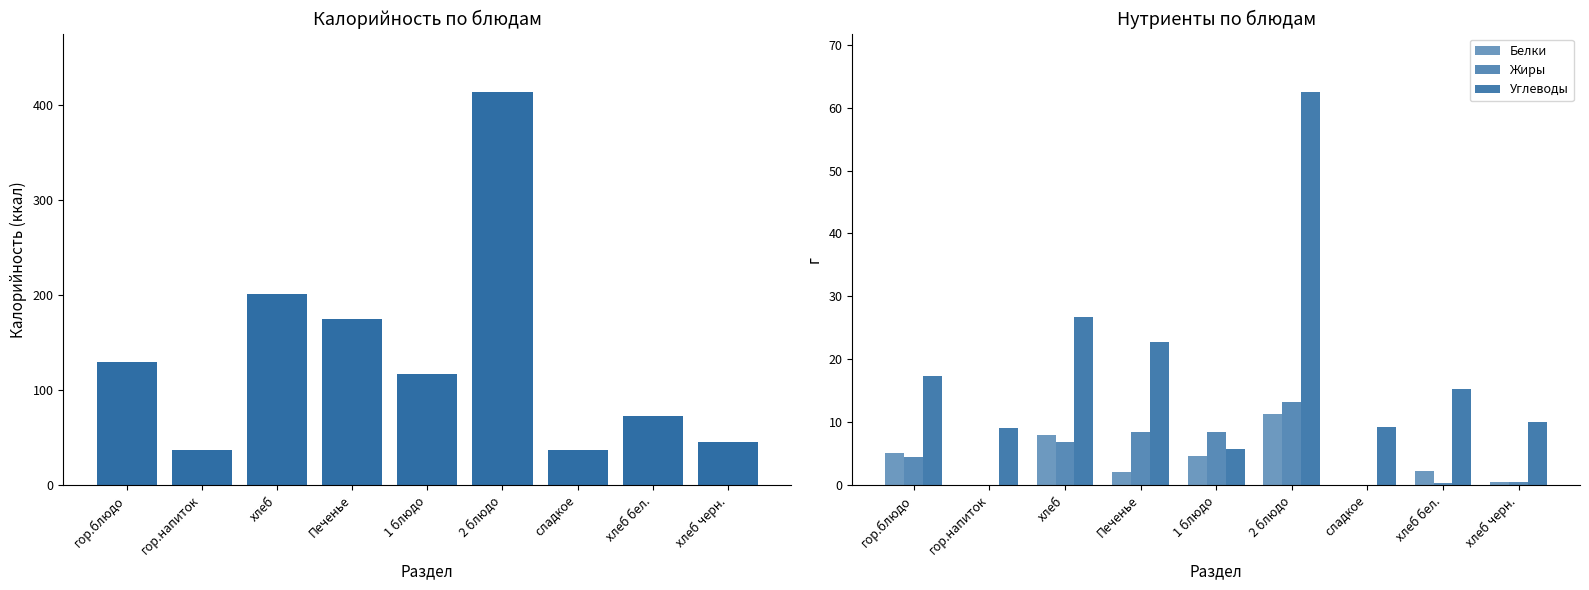

Reading right to left, transcribe all the data shown in this chart.

Калорийность: 45.7	72.9	36.9	413.4	116.8	175.0	200.6	36.3	129.3
Белки: 0.4	2.2	0.0	11.3	4.6	2.1	7.9	0.0	5.1
Жиры: 0.4	0.3	0.0	13.2	8.4	8.4	6.9	0.0	4.4
Углеводы: 10.1	15.3	9.2	62.4	5.7	22.8	26.8	9.1	17.4